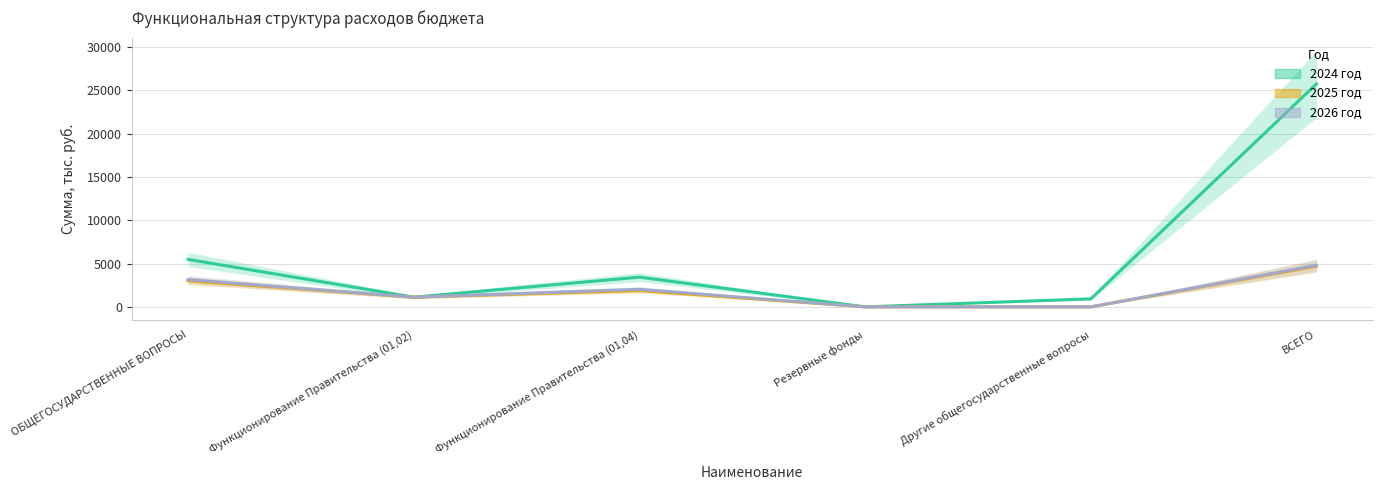

What is the label of the 5th point from the right?

Функционирование Правительства (01,02)